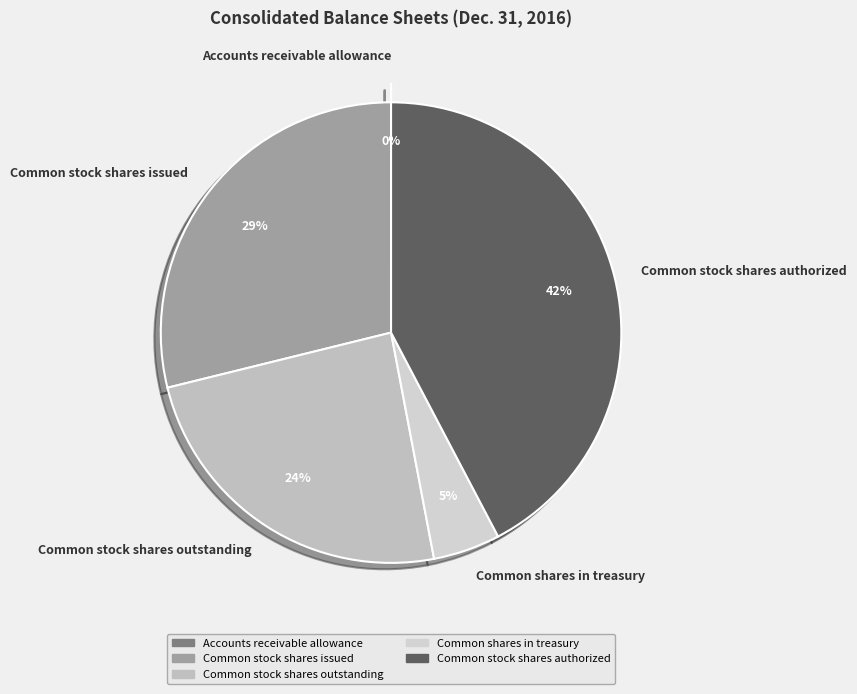

Is Common stock shares authorized the majority of the pie?

No